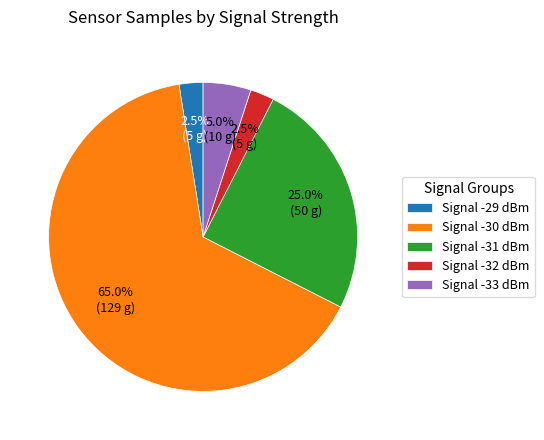

What is the majority slice?

Signal -30 dBm